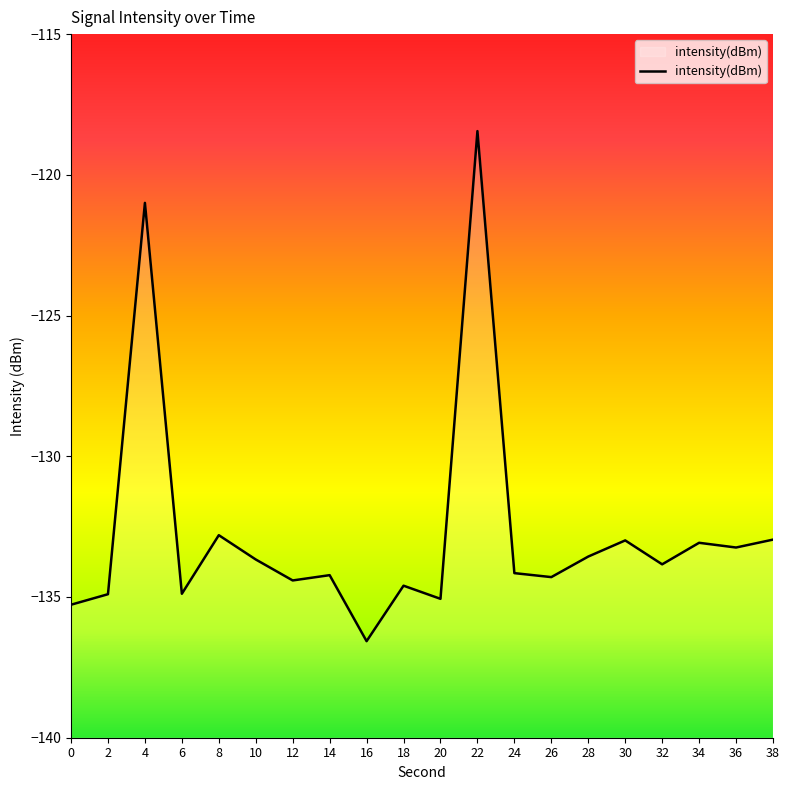

Where is the data nearest to the value -127?

8